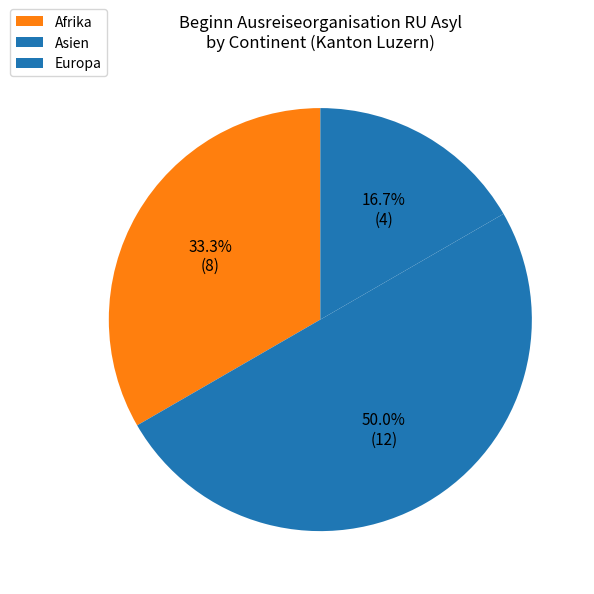

Which slice is the smallest?

Europa